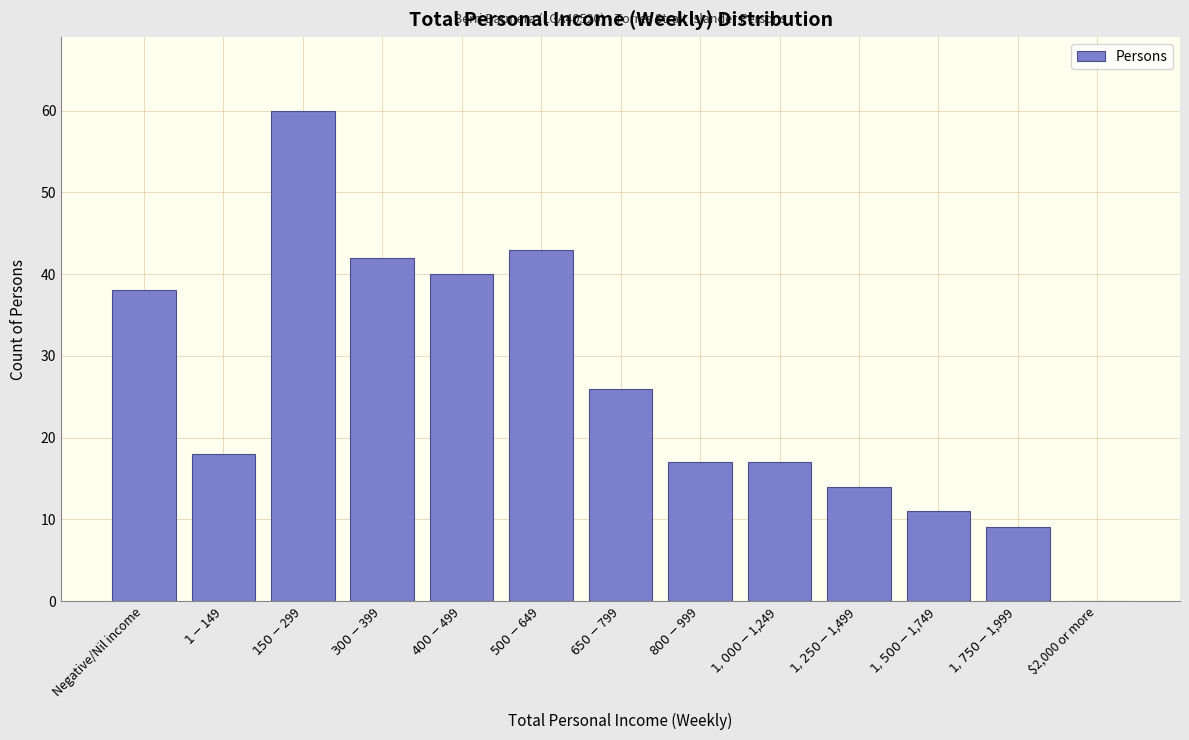

What is the maximum value shown in the chart?

60